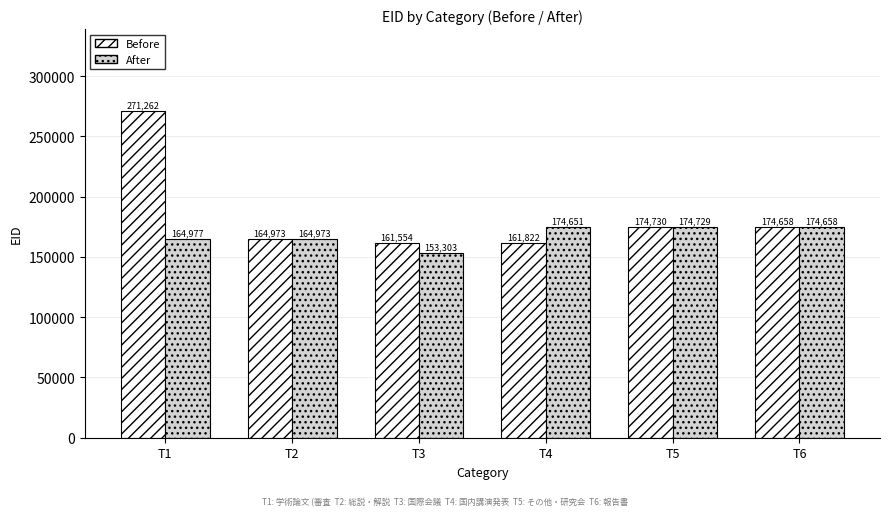

What is the maximum value for Before?

271262